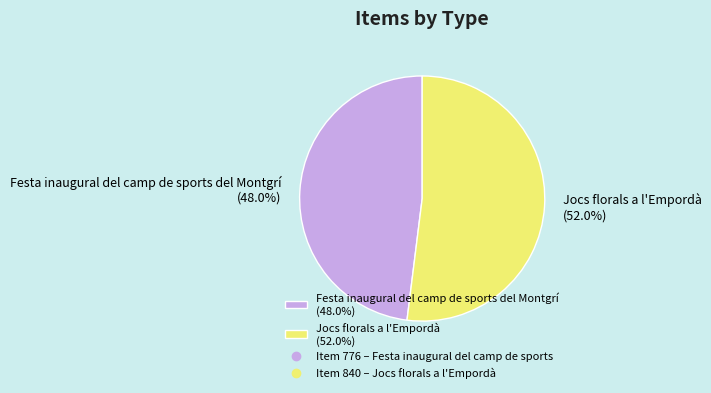

What is the smallest slice in the pie chart?

Festa inaugural del camp de sports del Montgrí (48.0%)